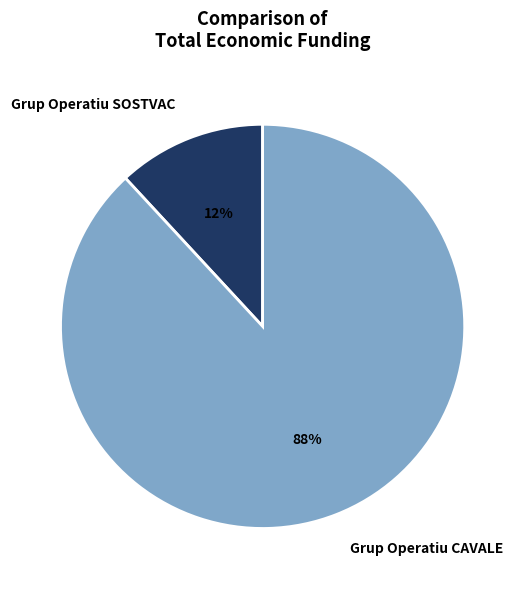

True or false: Grup Operatiu CAVALE accounts for 88% of the total.

True